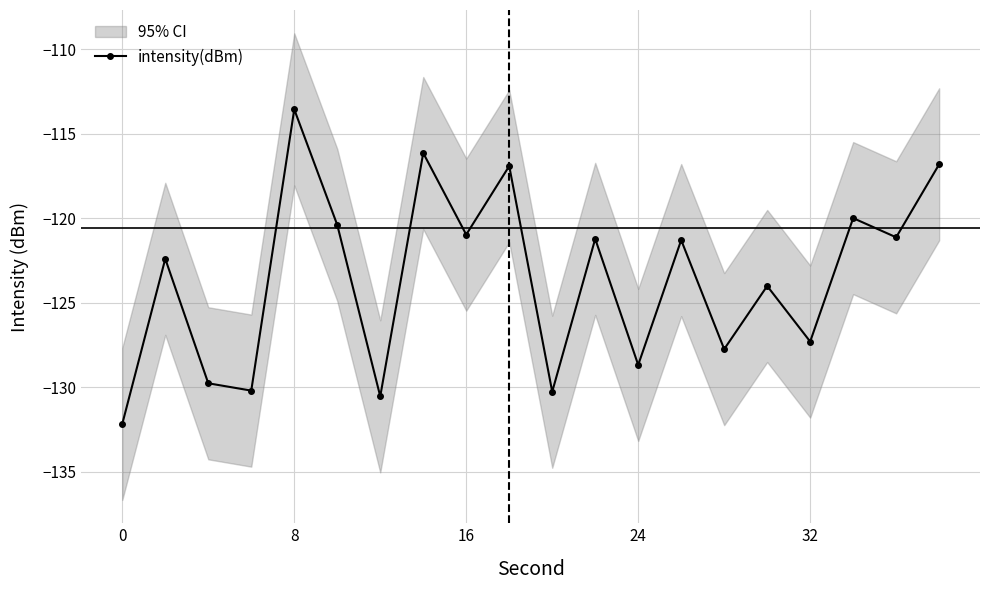

Does the chart display data point markers on the line(s)?

Yes